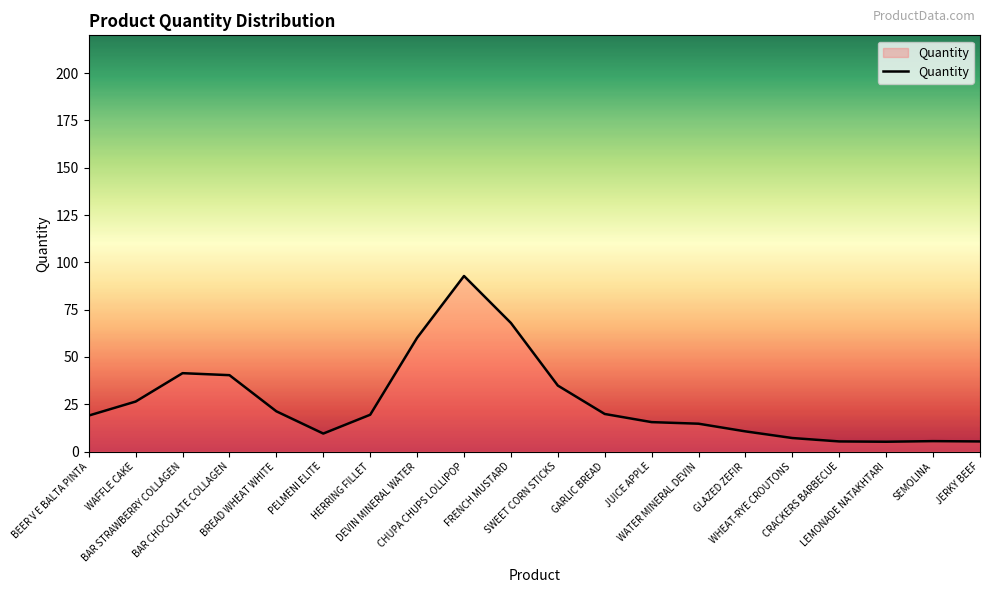

What is the difference between the second highest and minimum values?

62.8